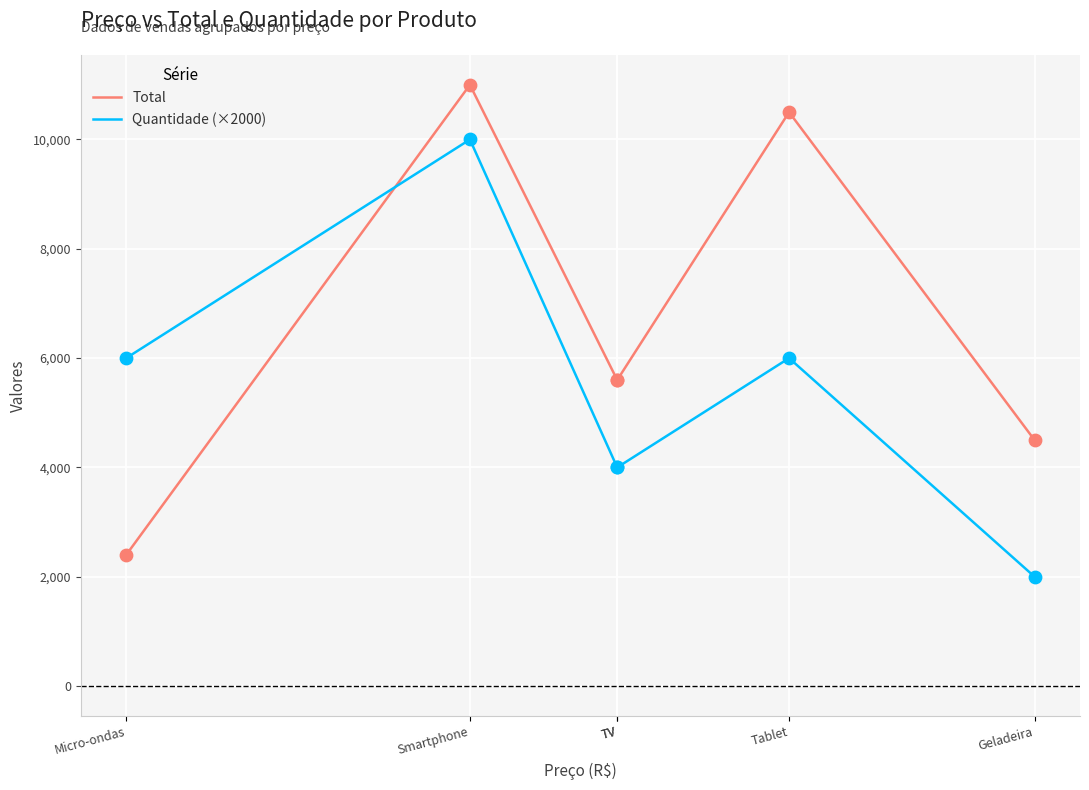

At which category is the sum across all series the highest?

Smartphone